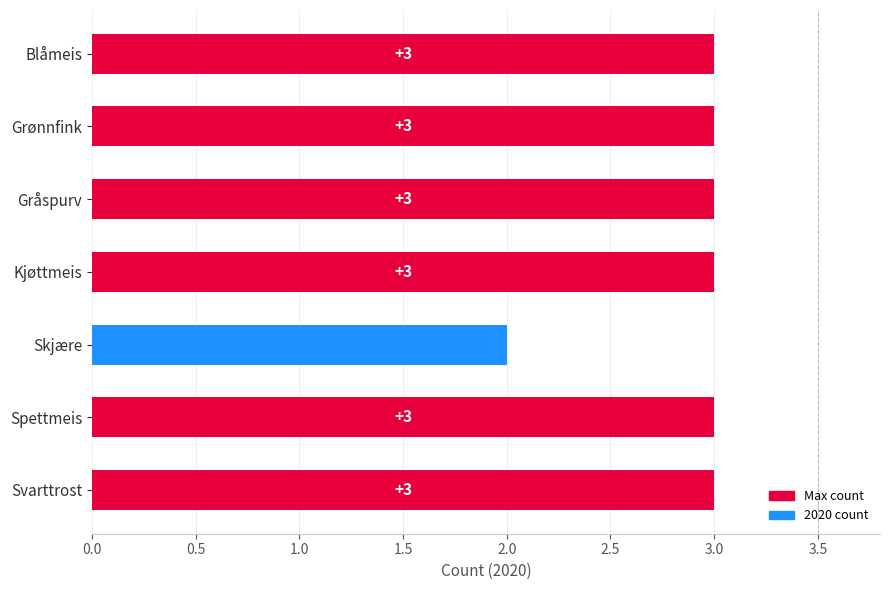

What value does the data have at Kjøttmeis?

3